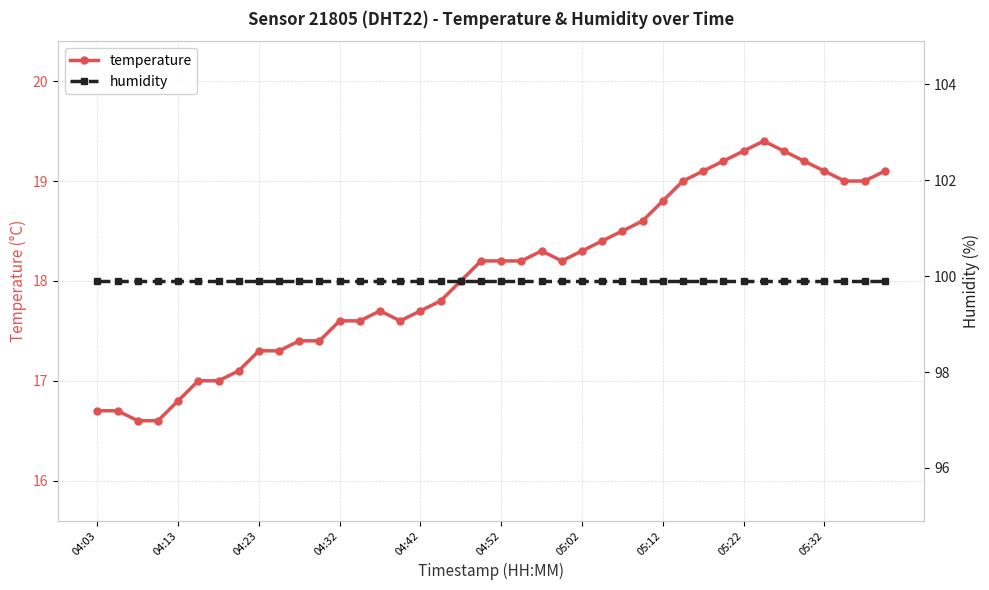

The temperature series shows 19.3 at 05:22. True or false?

True